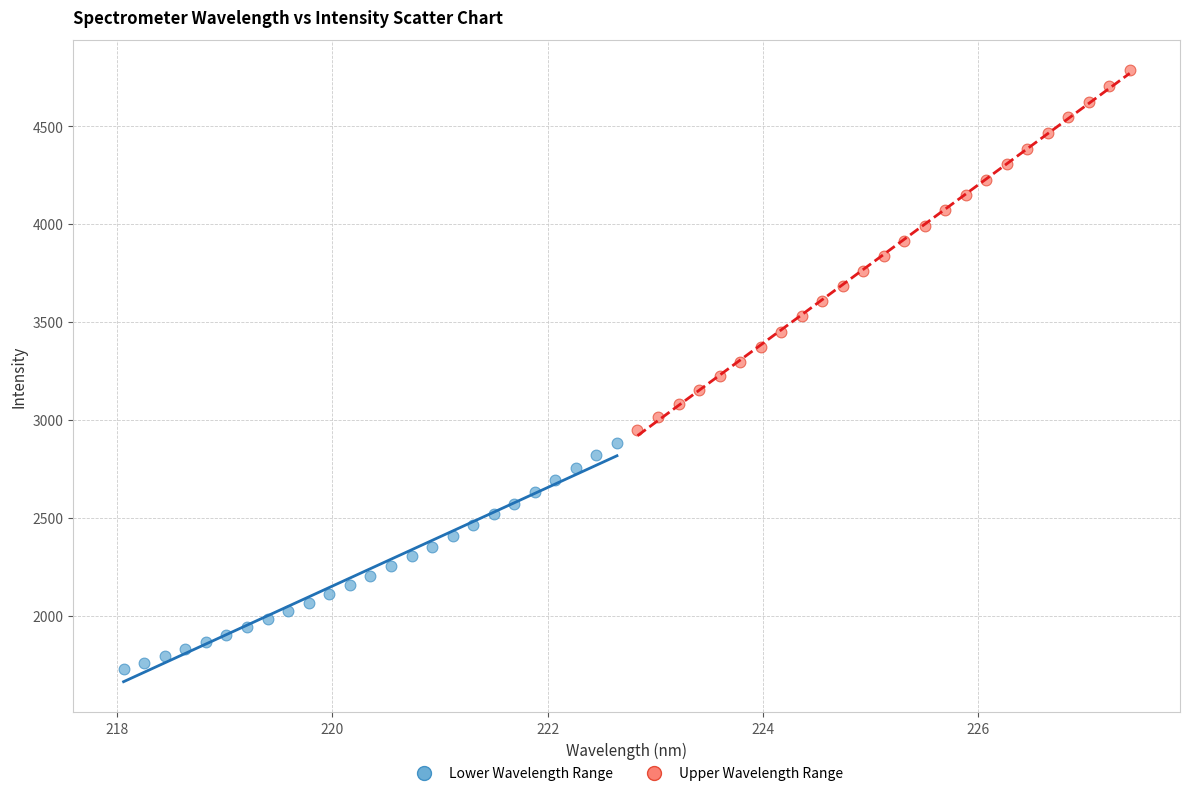

Which series reaches the maximum Y coordinate?

Upper Wavelength Range